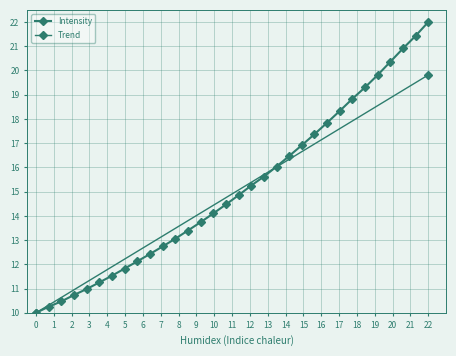

Does the chart have visible grid lines?

Yes